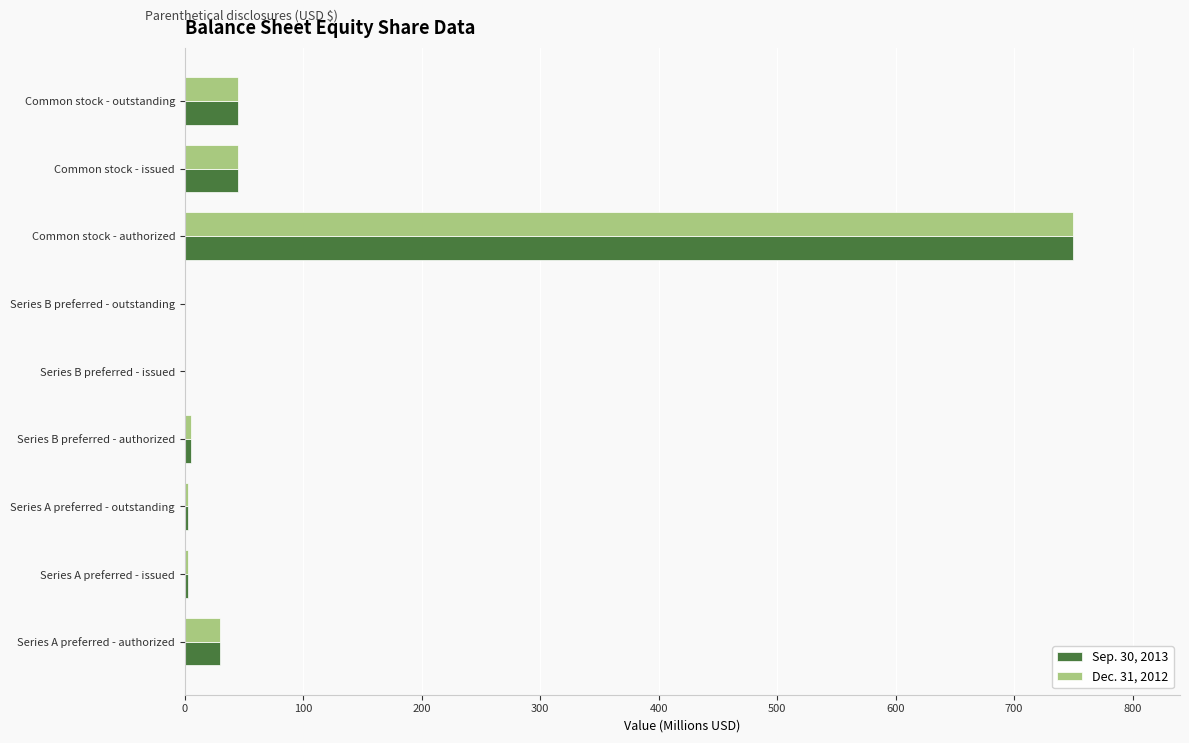

Is it true that Dec. 31, 2012 equals 265.3 at Common stock - authorized?

False